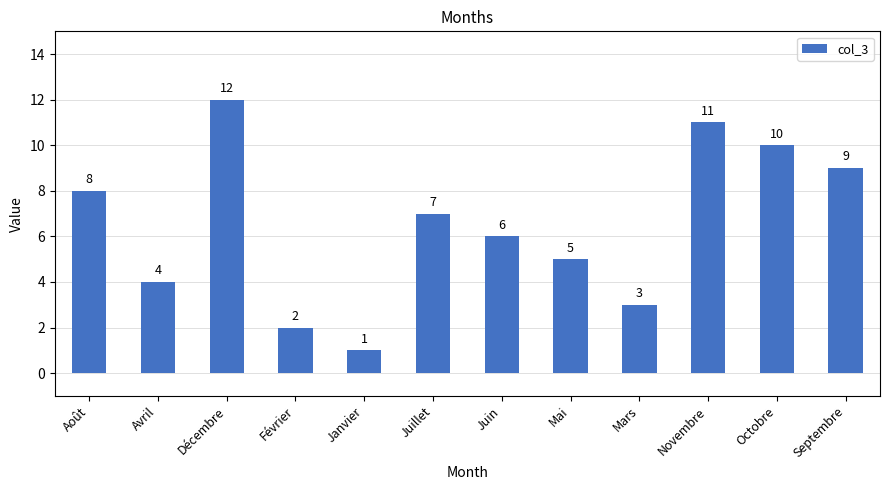

List the labels in order of value, smallest first.

Janvier, Février, Mars, Avril, Mai, Juin, Juillet, Août, Septembre, Octobre, Novembre, Décembre